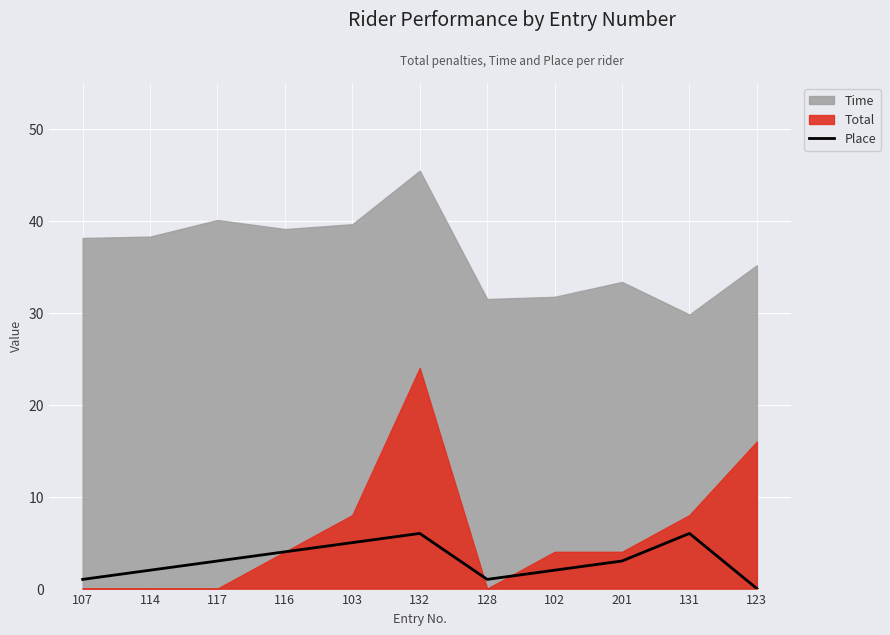

Does the chart display data point markers on the line(s)?

No